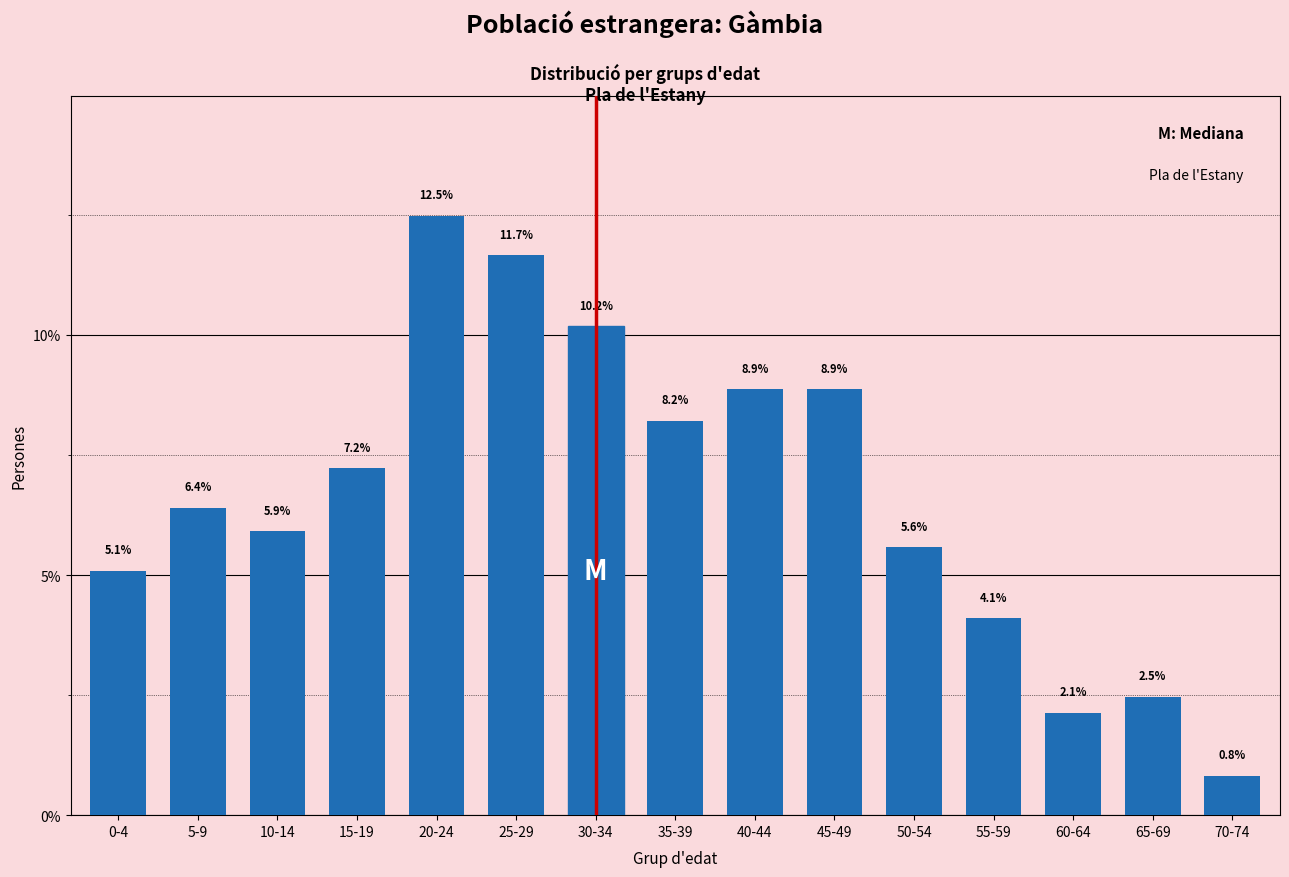

Reading right to left, transcribe all the data shown in this chart.

70-74=0.8	65-69=2.5	60-64=2.1	55-59=4.1	50-54=5.6	45-49=8.9	40-44=8.9	35-39=8.2	30-34=10.2	25-29=11.7	20-24=12.5	15-19=7.2	10-14=5.9	5-9=6.4	0-4=5.1